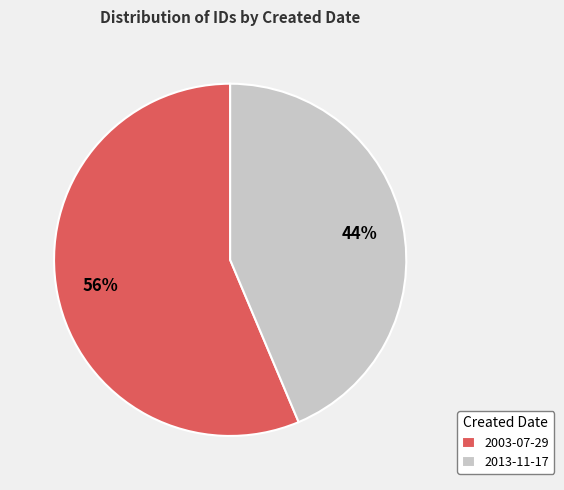

Which category has the biggest portion of the pie?

2003-07-29